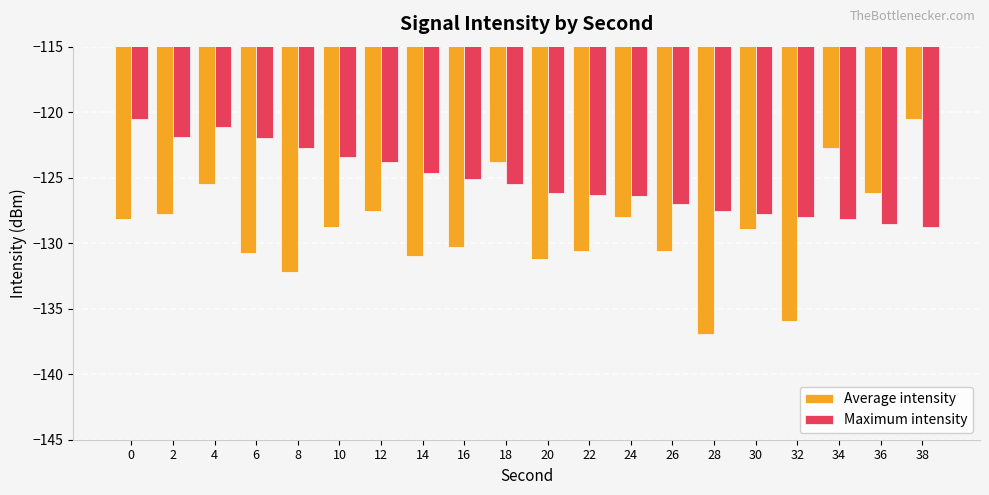

What is the difference between the highest and lowest values at 28?

9.4